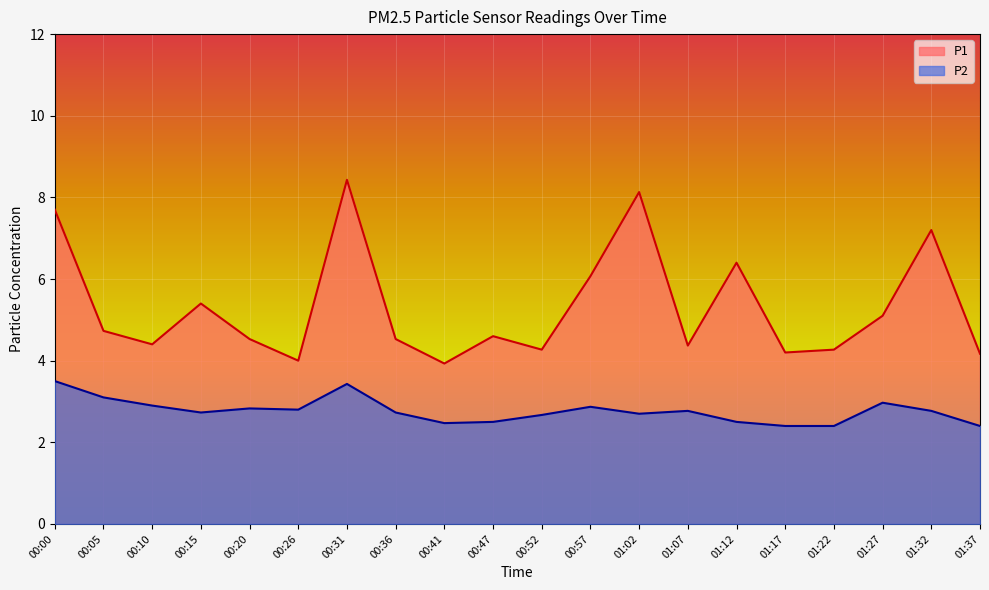

List the labels in order of P2 value, largest first.

00:00, 00:31, 00:05, 01:27, 00:10, 00:57, 00:20, 00:26, 01:07, 01:32, 00:15, 00:36, 01:02, 00:52, 00:47, 01:12, 00:41, 01:17, 01:22, 01:37